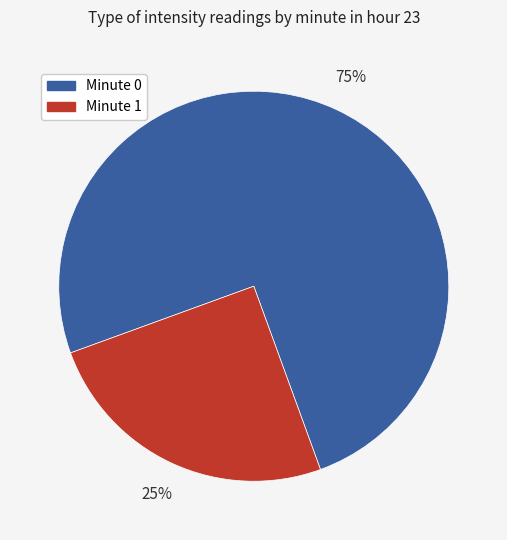

To the nearest percent, what is the average slice percentage?

50%